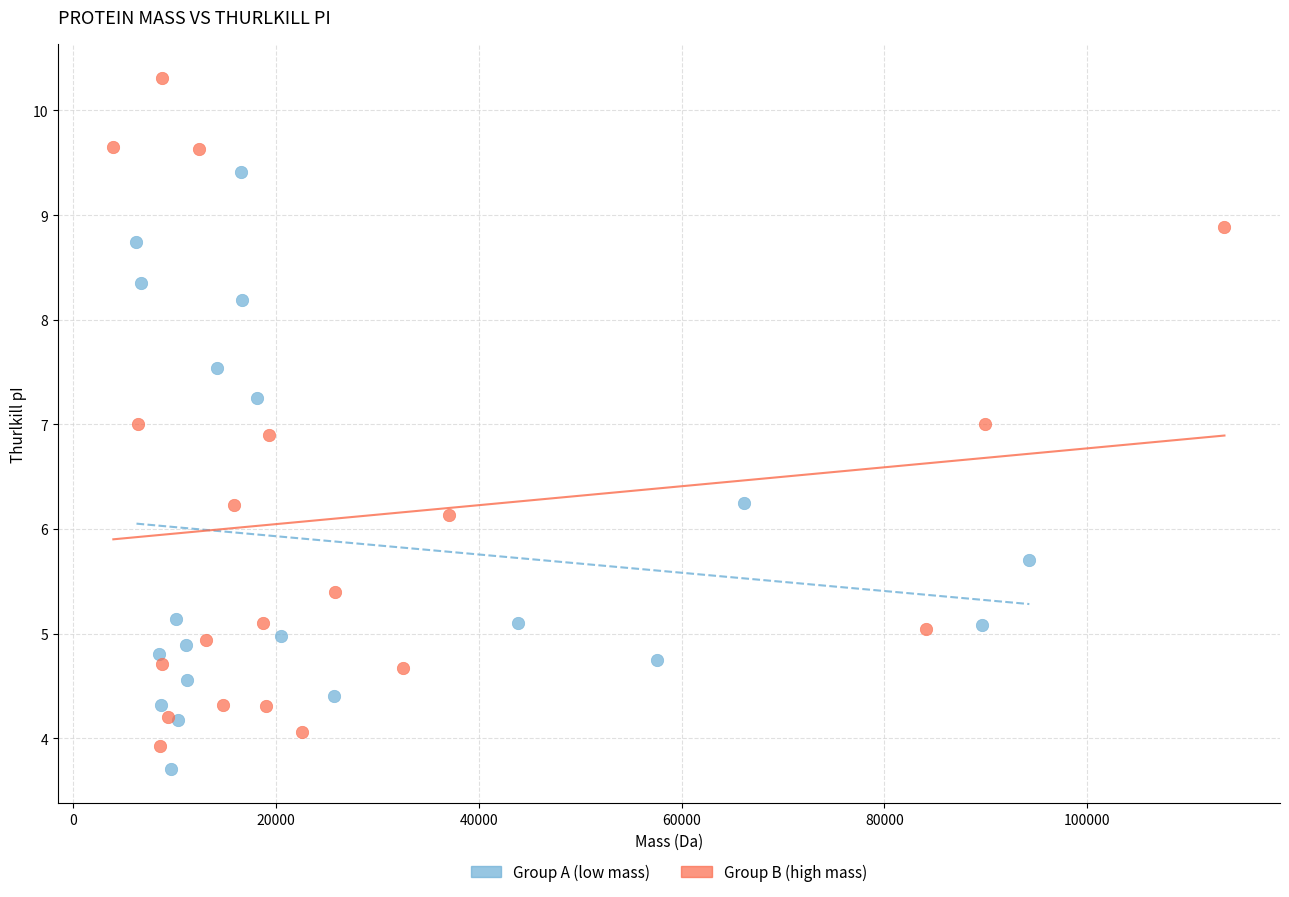

Which series contains the highest Y value?

Group B (high mass)